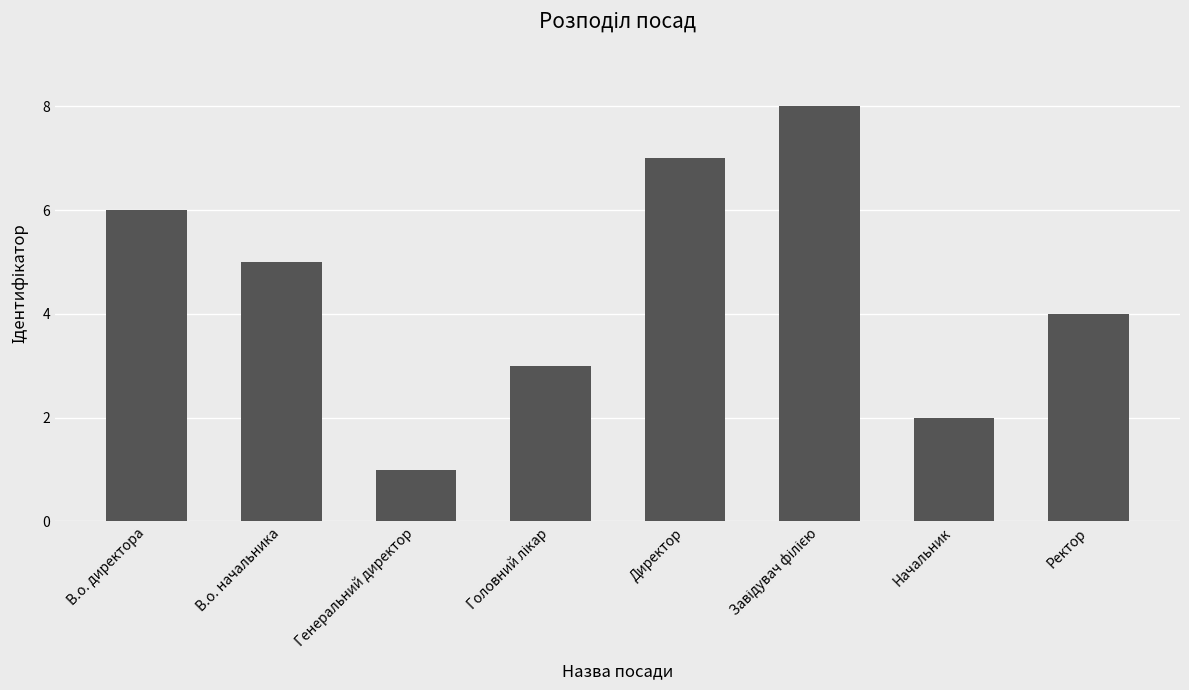

The chart shows a value of 2 at В.о. начальника. True or false?

False